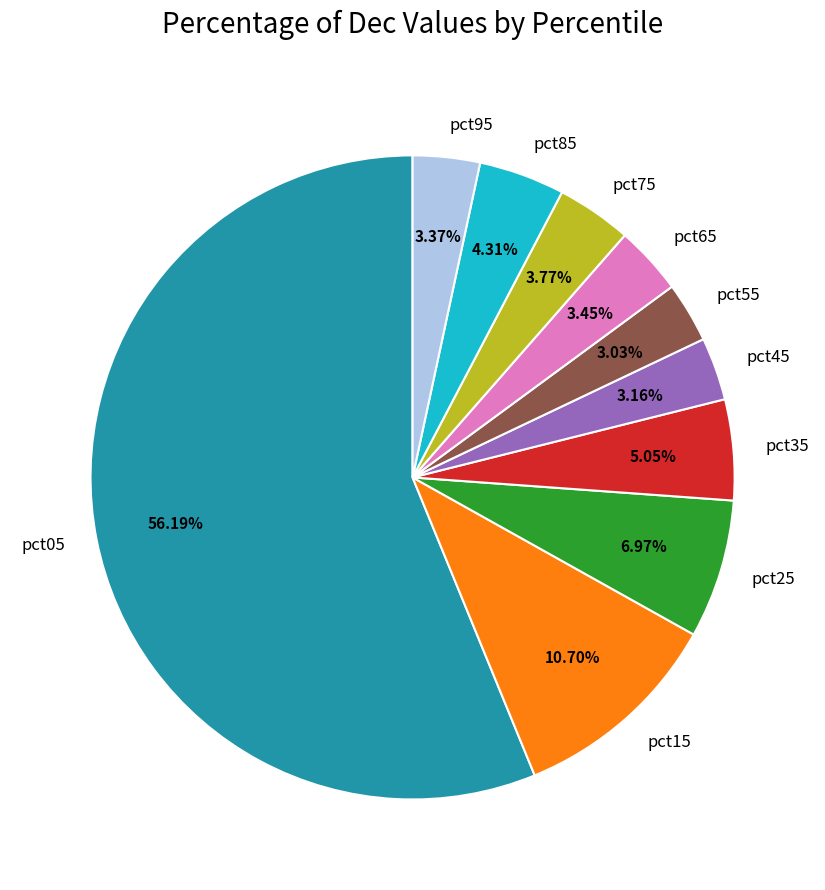

Do pct35 and pct05 together represent more than half of the pie?

Yes